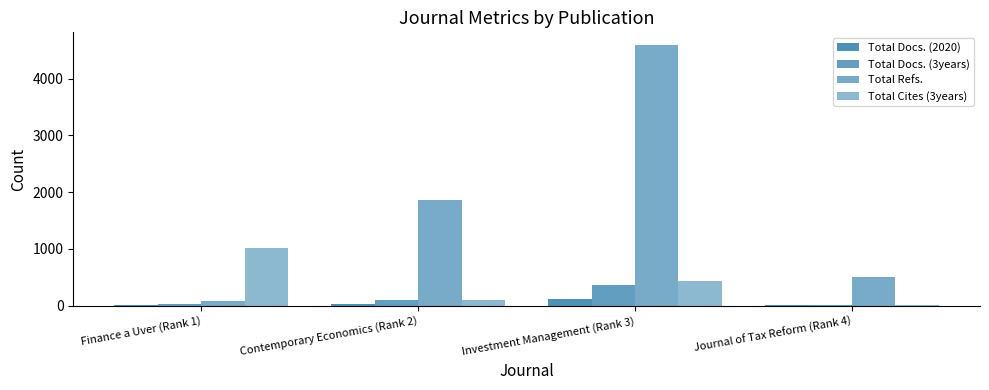

List the series in order of their peak value, lowest first.

Total Docs. (2020), Total Docs. (3years), Total Cites (3years), Total Refs.